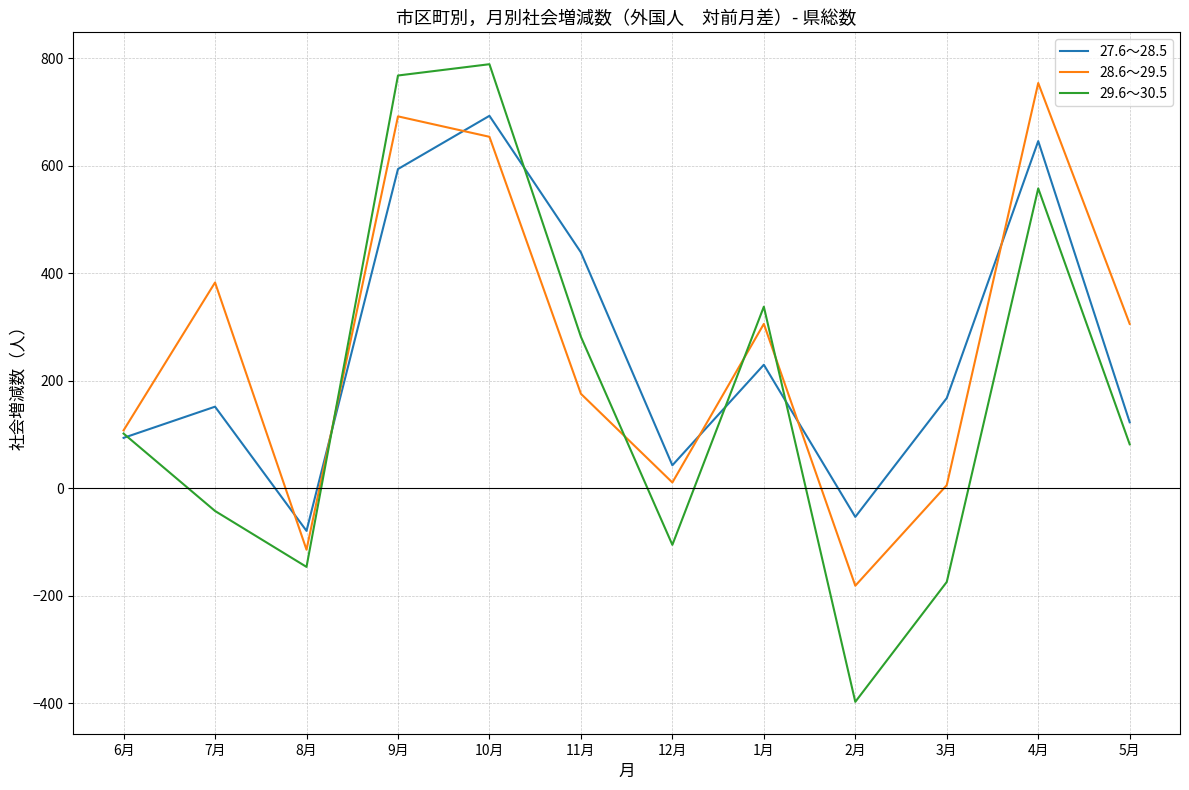

Where do 27.6～28.5 and 28.6～29.5 first cross each other?

7月 and 8月